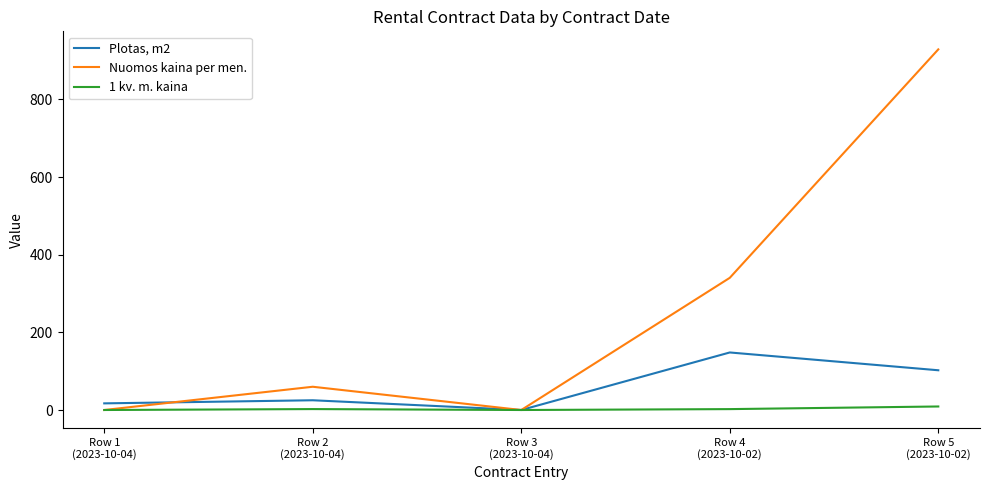

Is it true that Nuomos kaina per men. equals 59.9 at Row 2
(2023-10-04)?

True